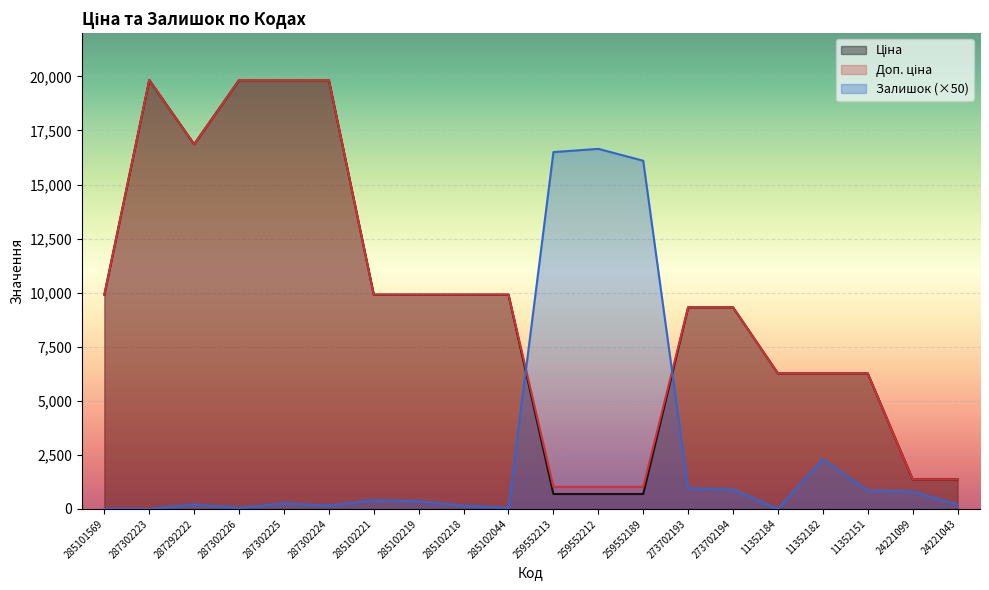

What is the label of the 10th point from the left?

285102044